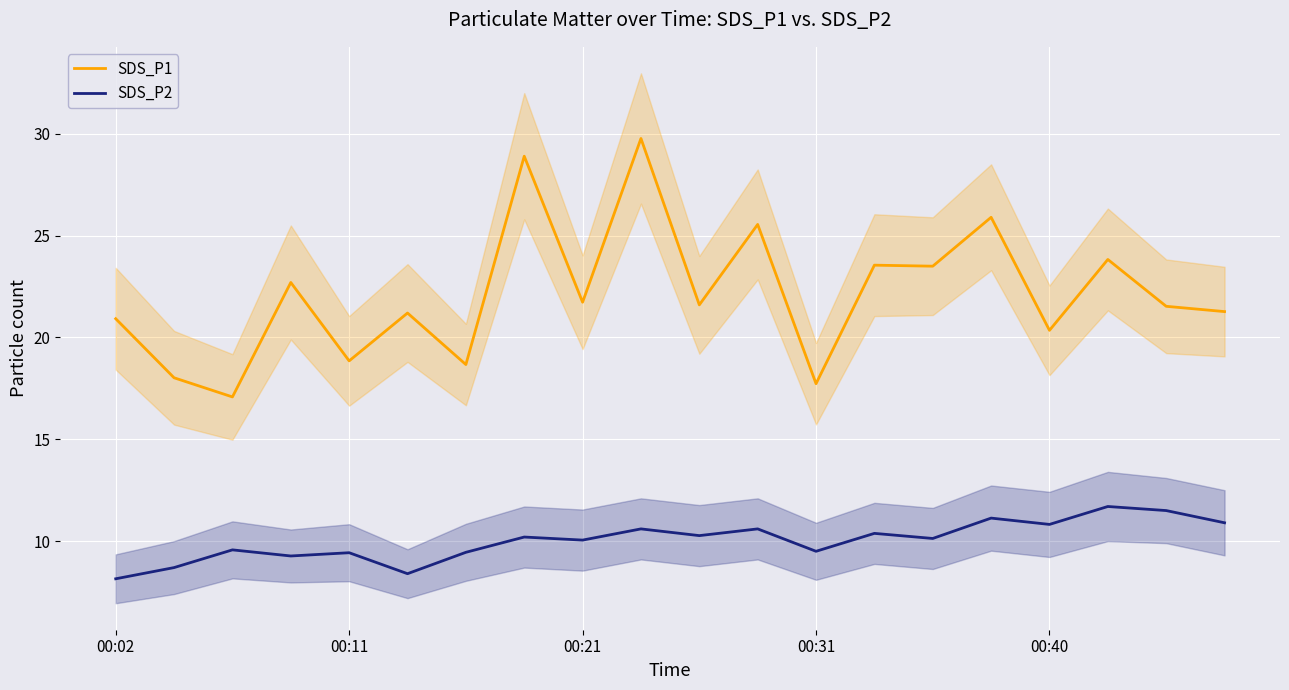

True or false: SDS_P1 and SDS_P2 cross at least once.

False